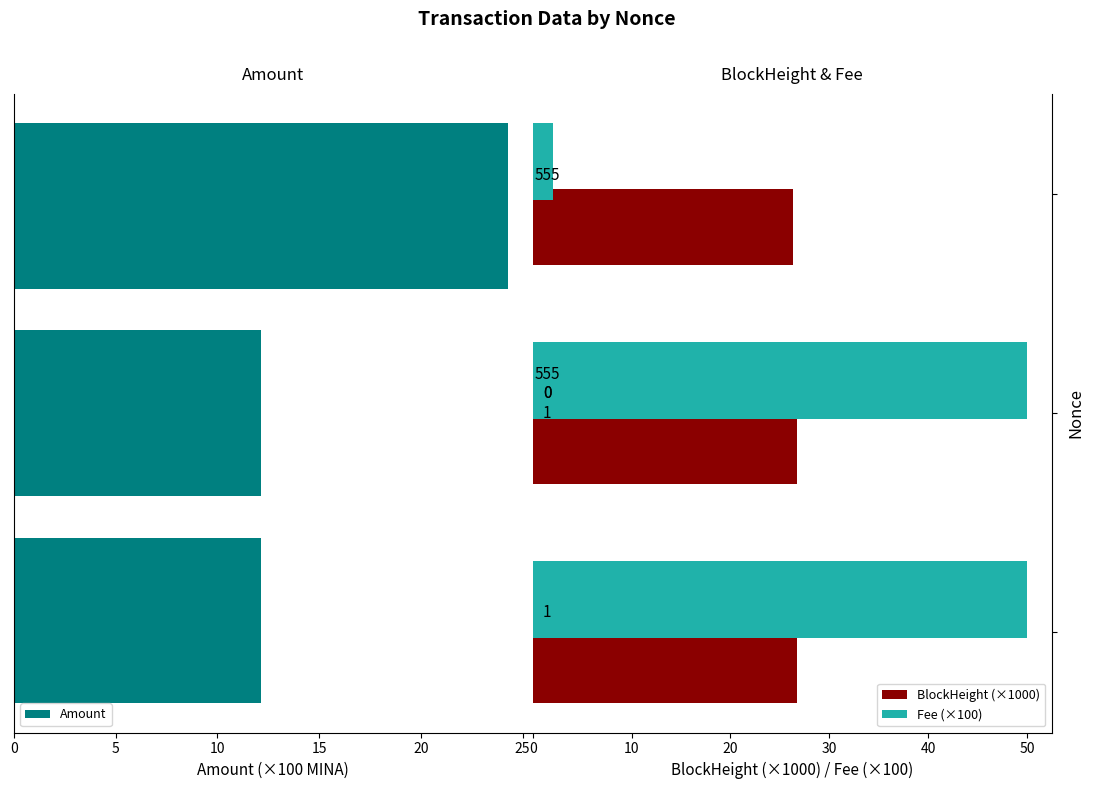

Rank the series by their maximum value, from highest to lowest.

Fee (×100), BlockHeight (×1000), Amount